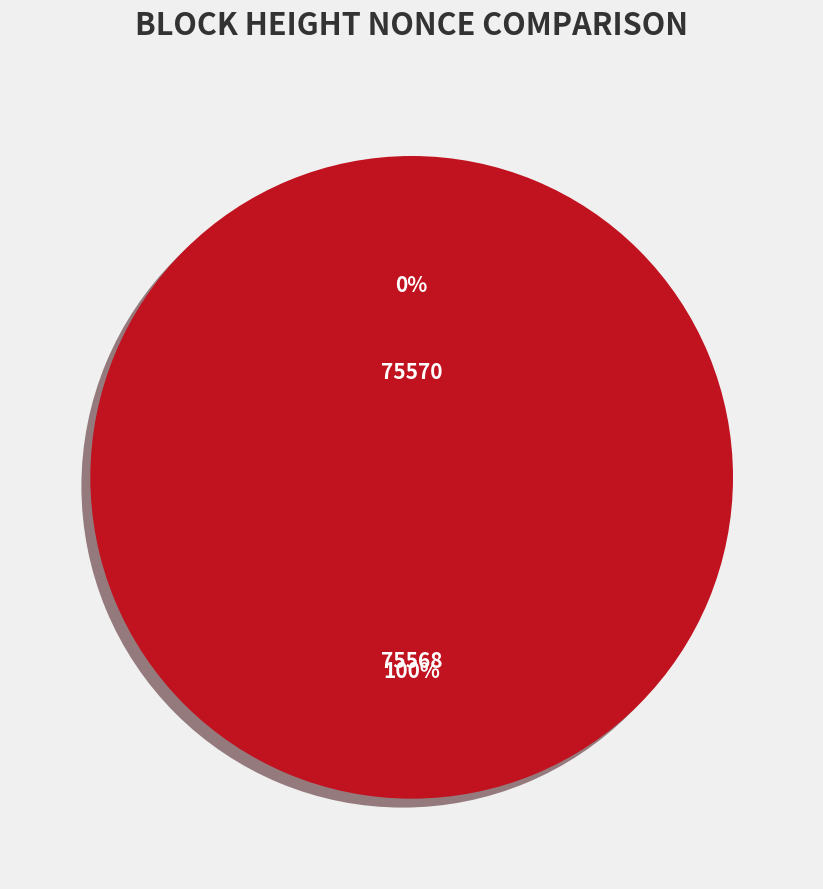

Is it true that 75568 is 99% of the pie?

False